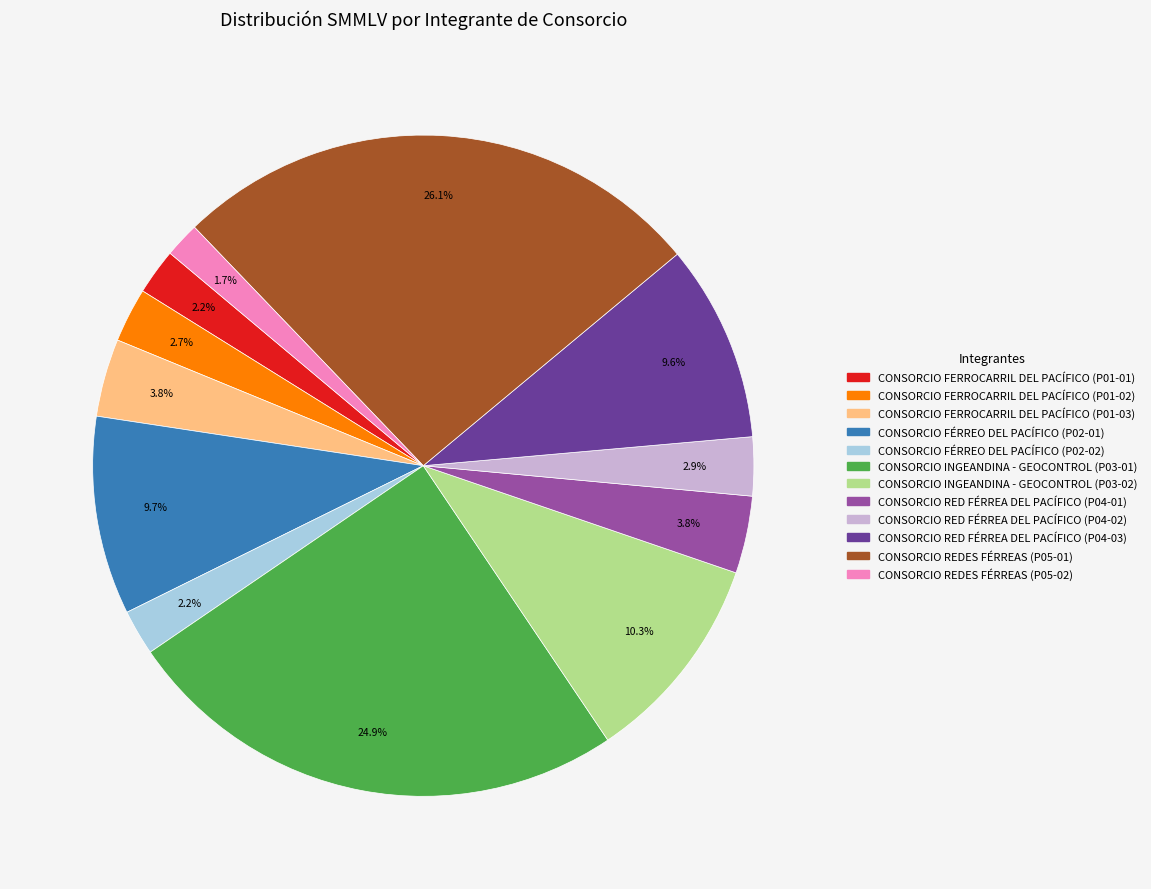

Is it true that CONSORCIO INGEANDINA - GEOCONTROL (P03-01) is 12% of the pie?

False